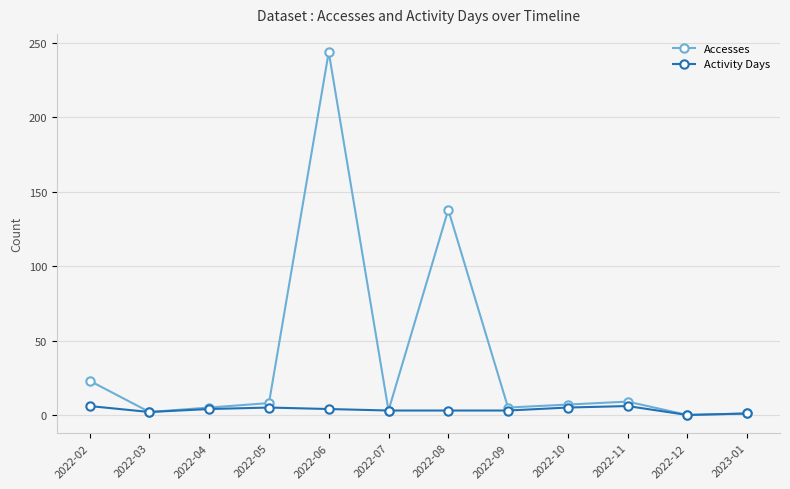

What is the sum of the Accesses values at 2022-11 and 2022-06?

253